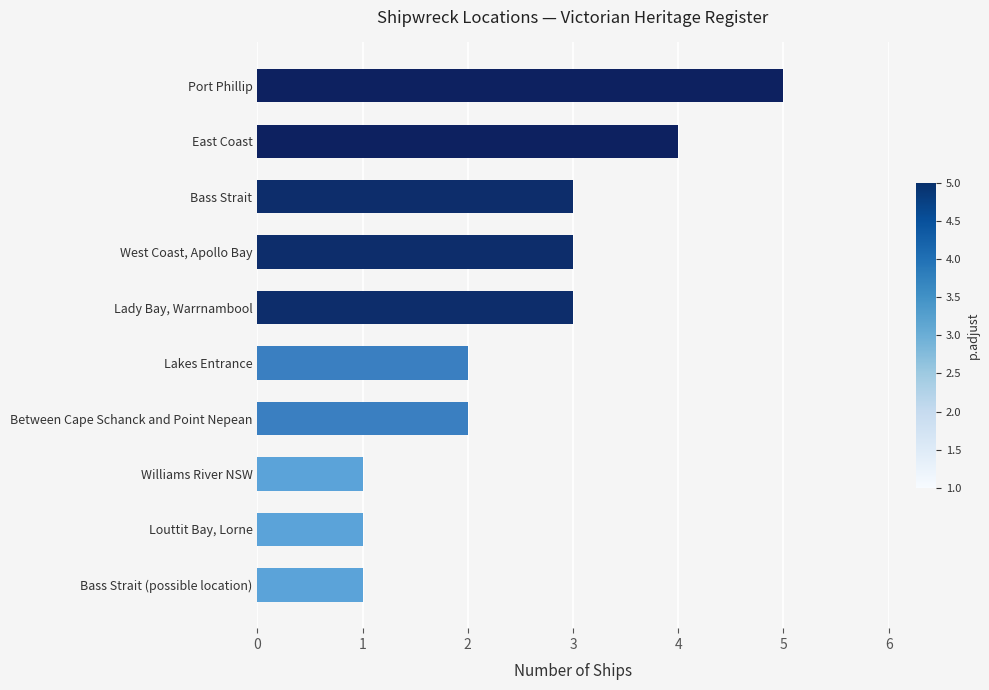

The value at Bass Strait (possible location) is 1. True or false?

True